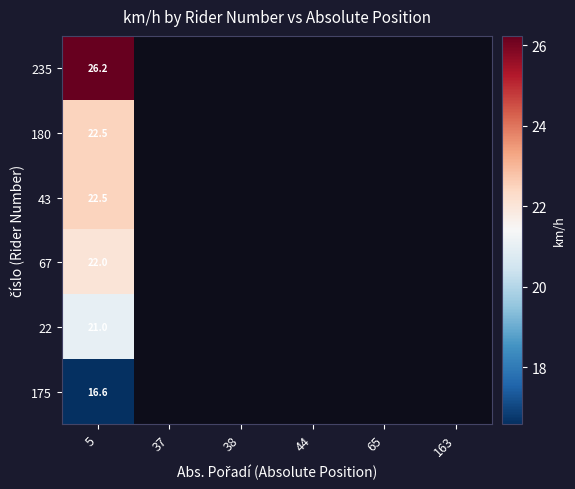

Which label corresponds to the largest value in the chart?

5